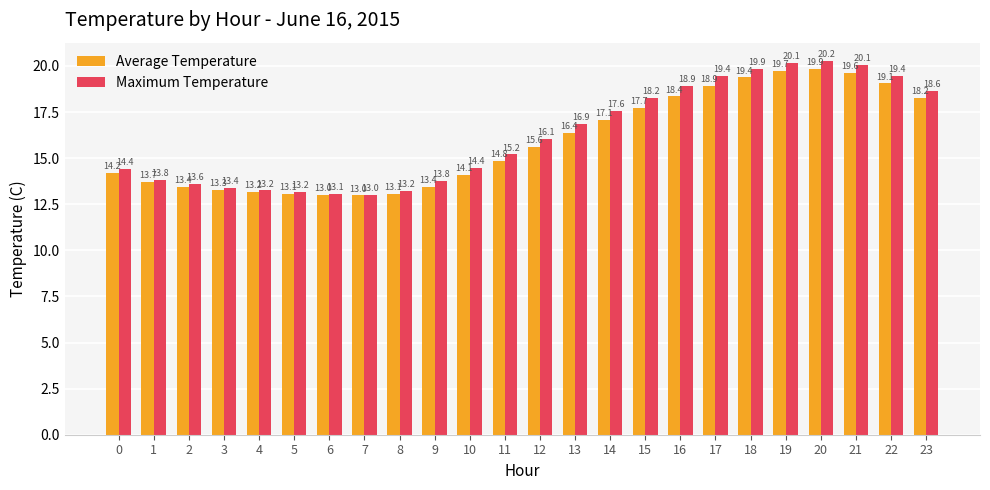

What is the value of the Average Temperature bar at the 2nd from the left?

13.7